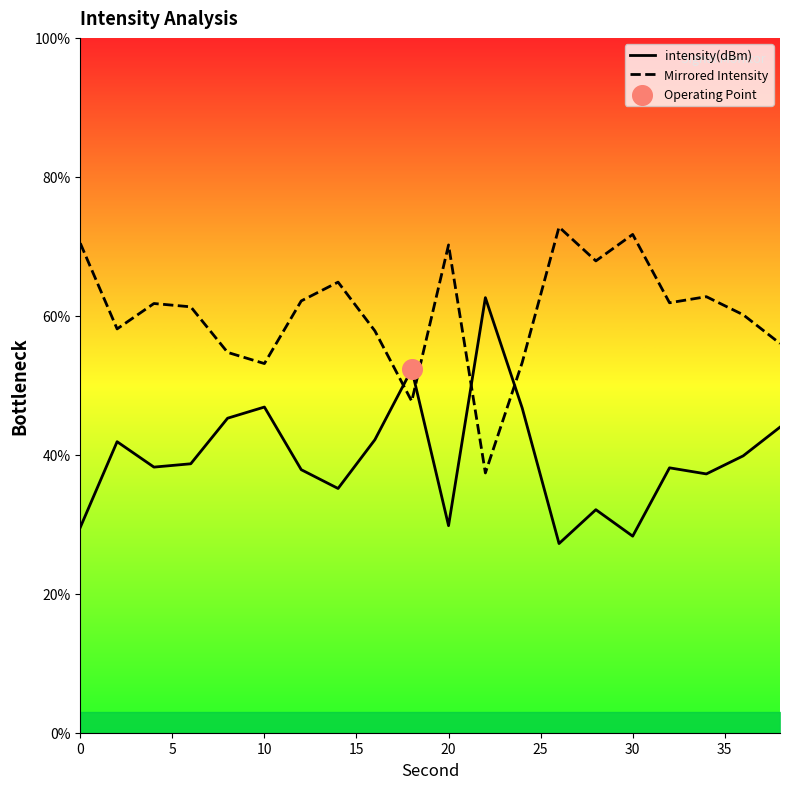

Which series reaches the maximum Y coordinate?

Mirrored Intensity